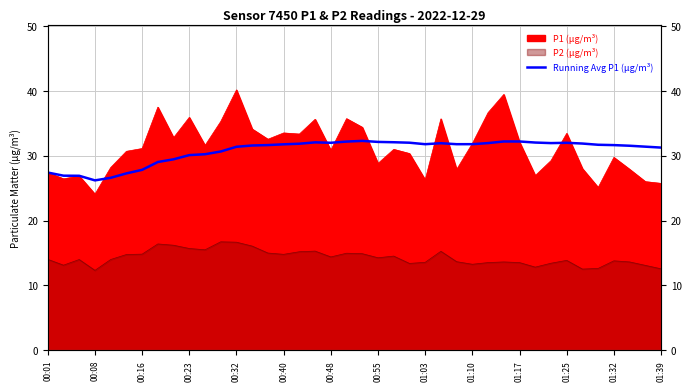

The chart shows a value of 13.1 at 00:08. True or false?

False